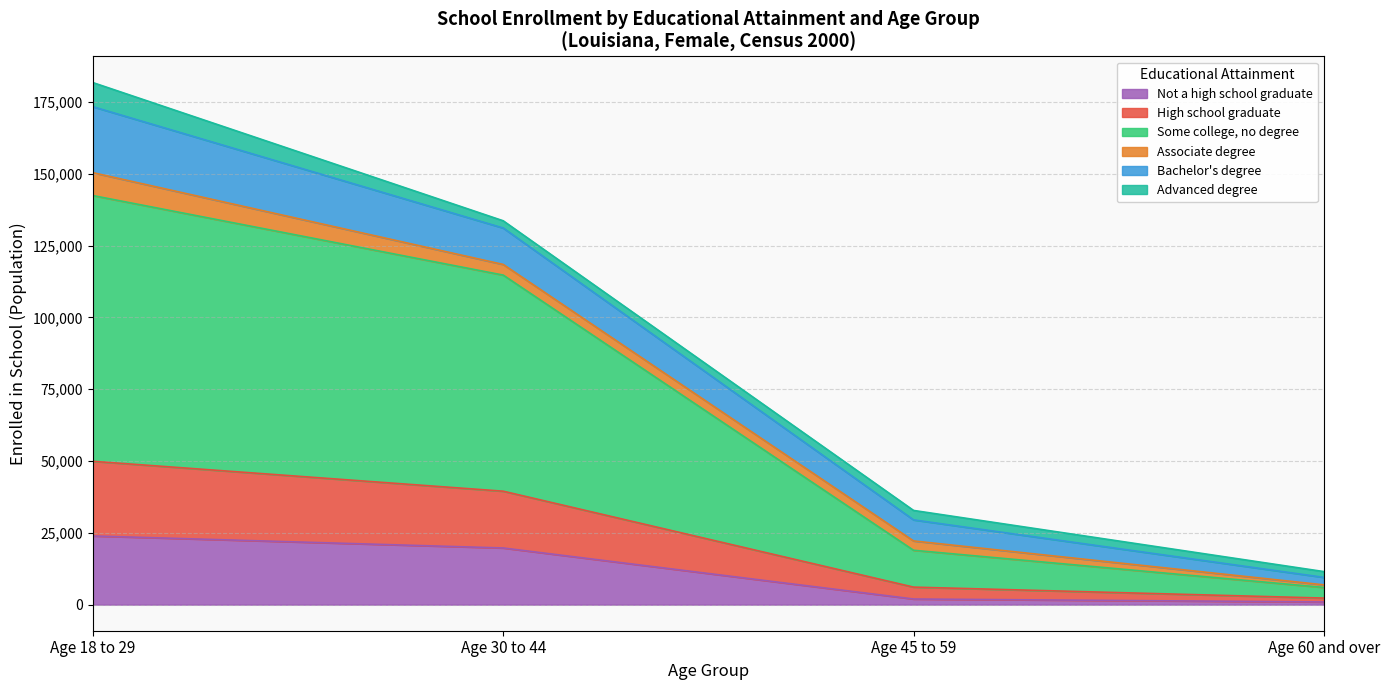

List the labels in order of Some college, no degree value, largest first.

Age 18 to 29, Age 30 to 44, Age 45 to 59, Age 60 and over